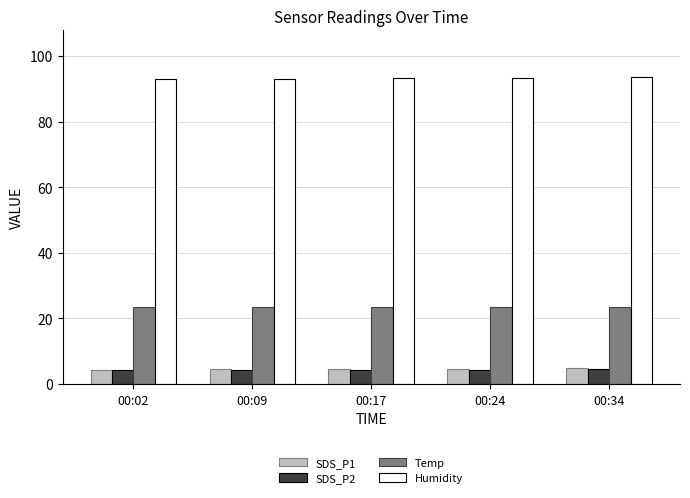

What is the difference between the highest and lowest values at 00:34?

89.1